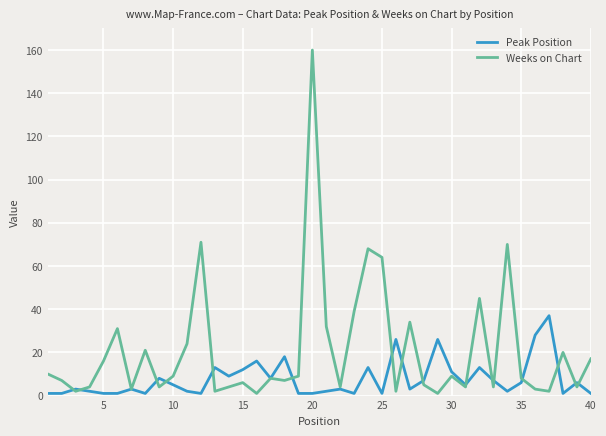

What is the difference between the maximum and minimum values in the Peak Position series?

36